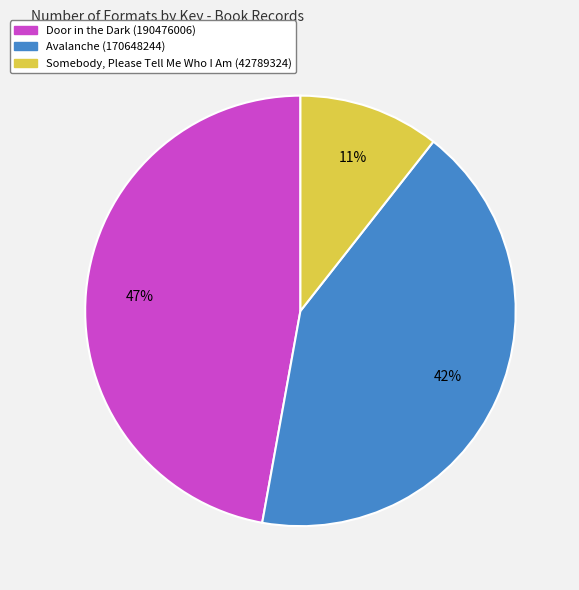

What is the ratio of the value at Somebody, Please Tell Me Who I Am (42789324) to the value at Door in the Dark (190476006)?

0.2